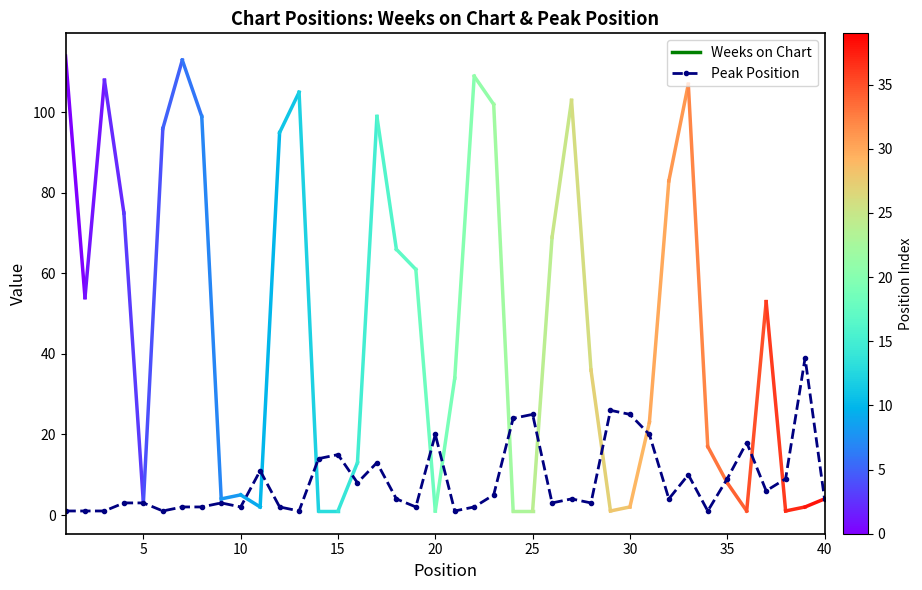

What is the maximum value shown in the chart?

39